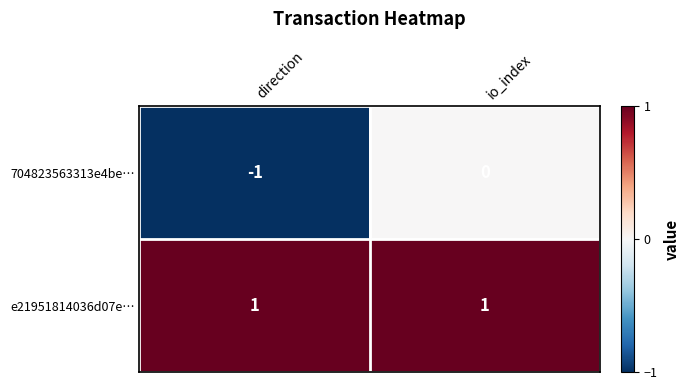

Which category has the highest value in the 704823563313e4be… series?

io_index